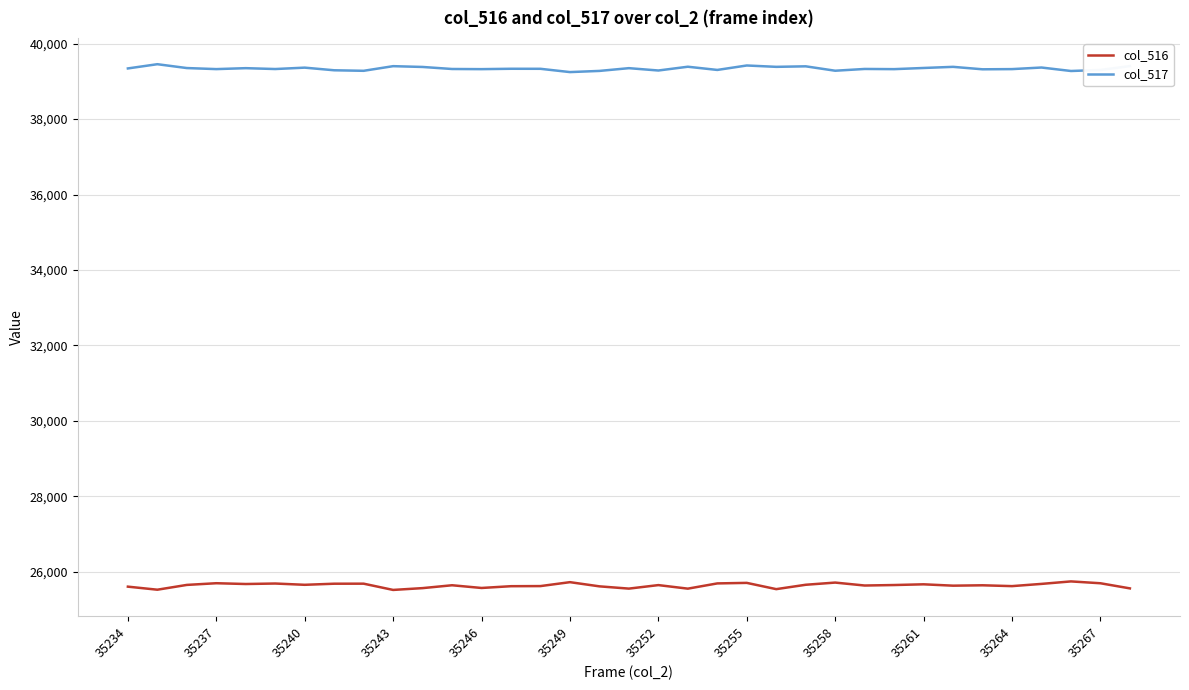

What is the minimum value for col_517?

39247